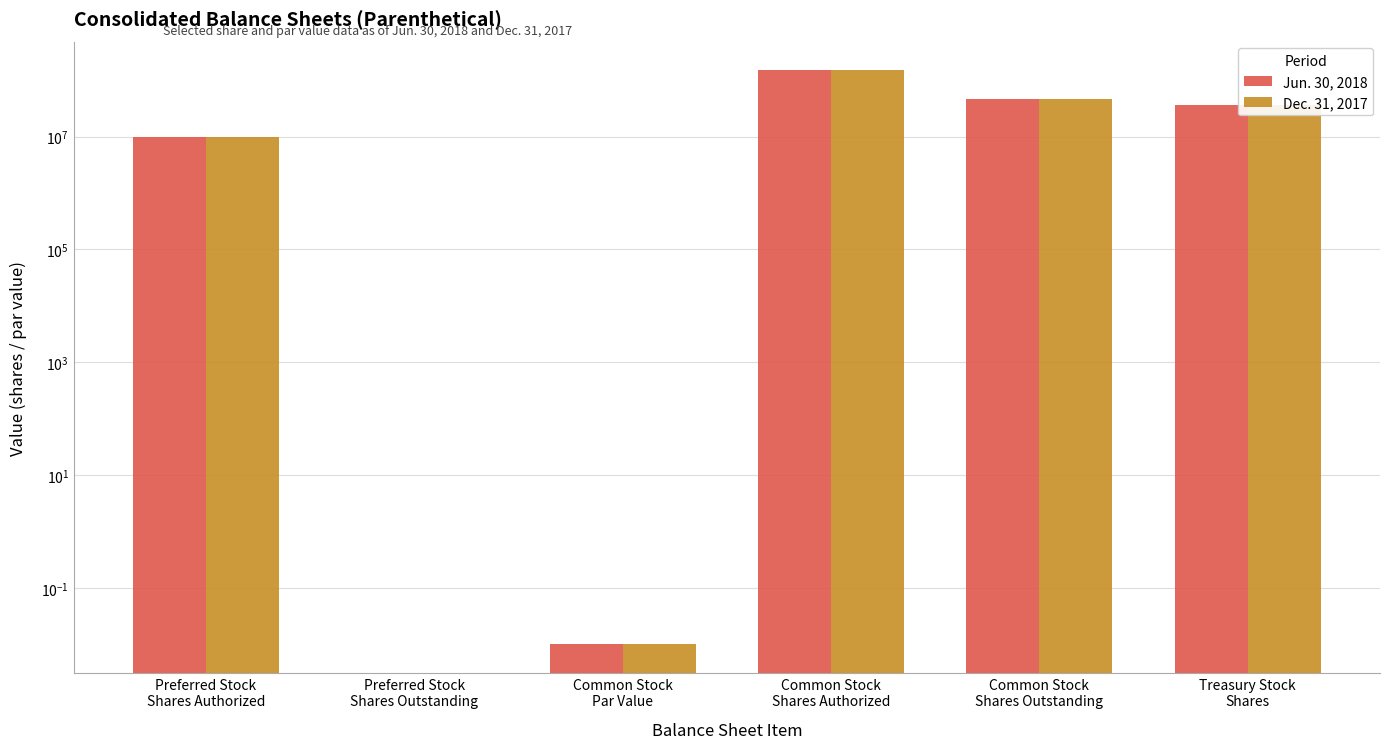

Count the number of categories in the chart.

6